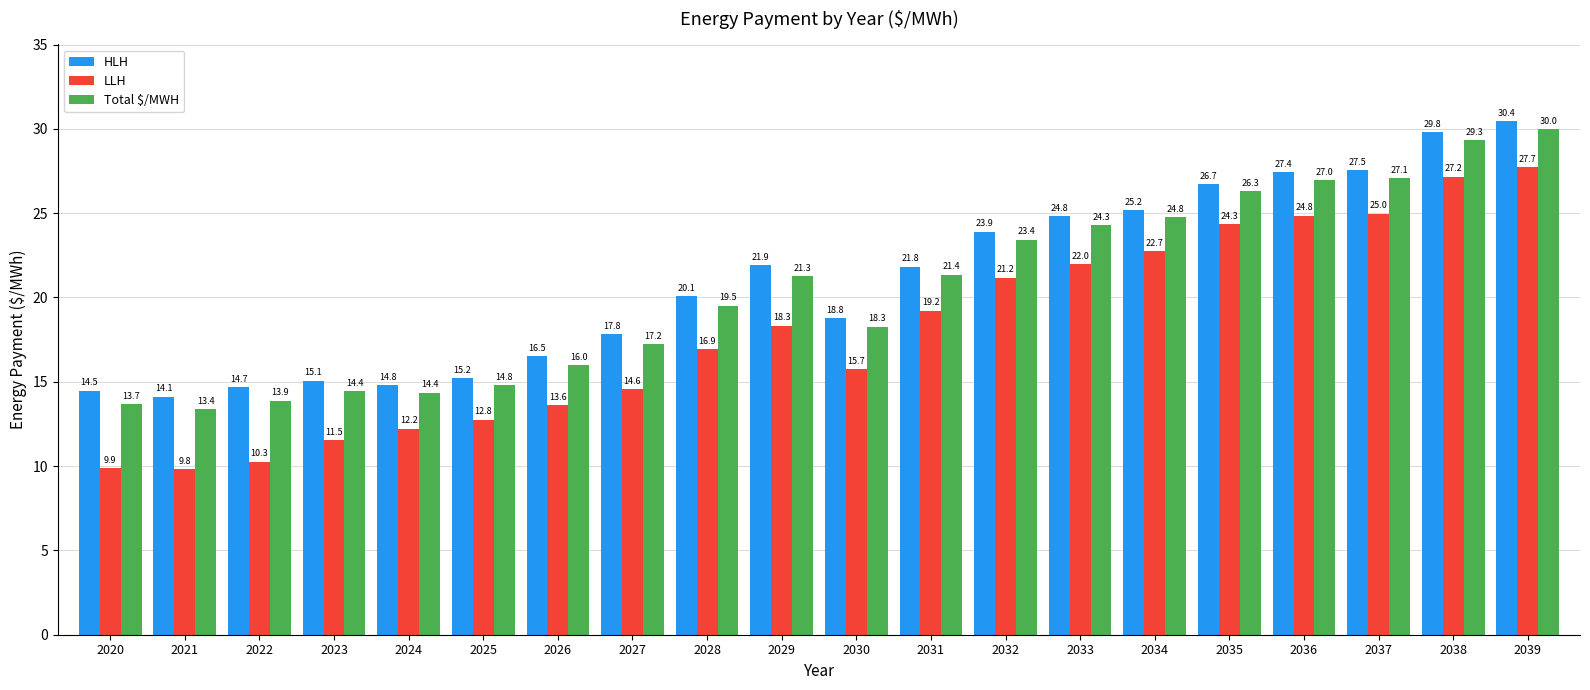

True or false: Total $/MWH has a value of 23.4 at 2032.

True